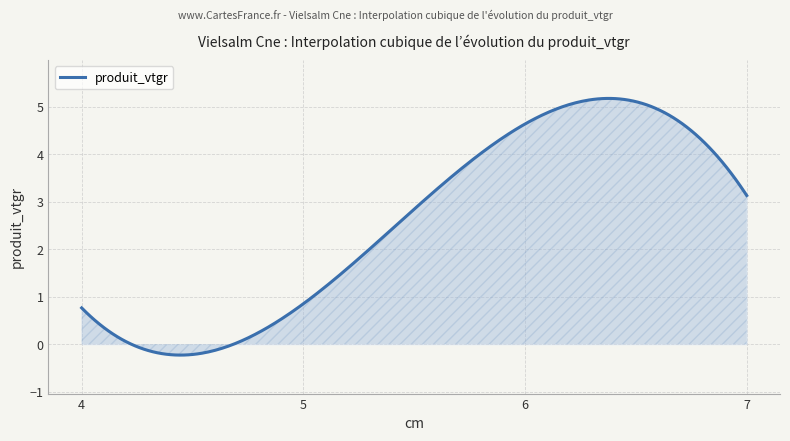

What is the difference between the maximum and minimum values?

5.4